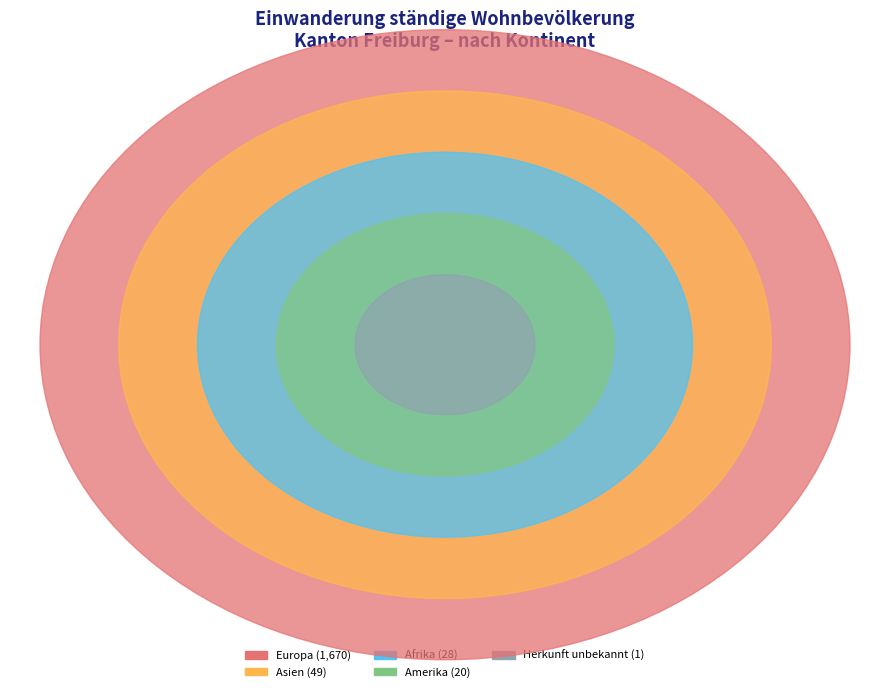

What is the ratio of the value at Amerika to the value at Herkunft unbekannt?

20.0